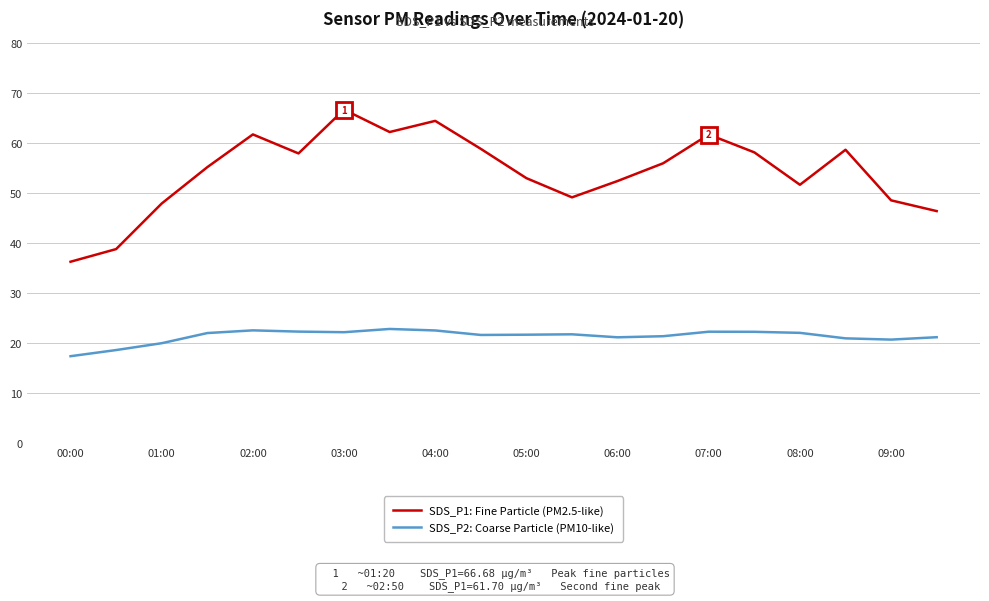

Which series has the largest range (max minus min)?

SDS_P1: Fine Particle (PM2.5-like)